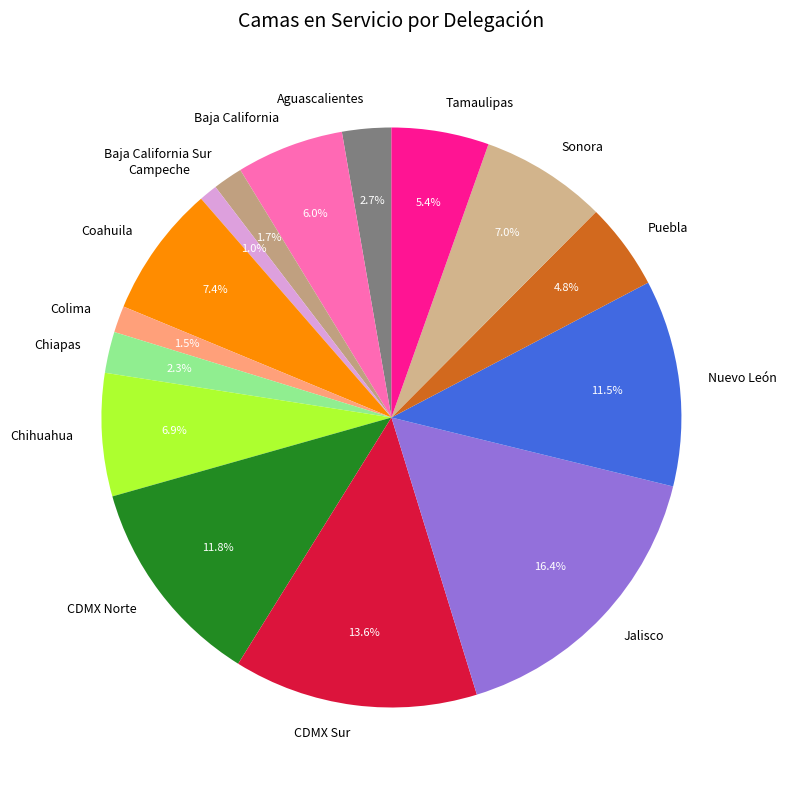

True or false: CDMX Sur accounts for 28% of the total.

False